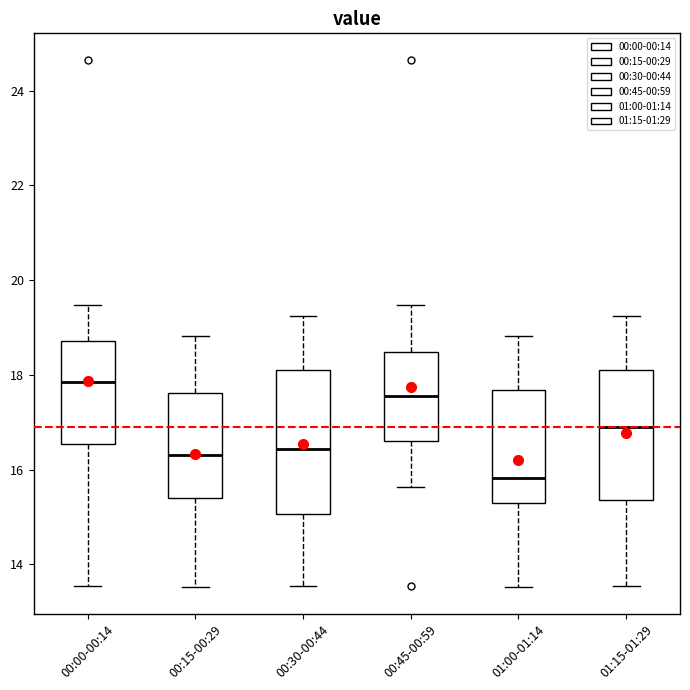

Reading left to right, read every box against the y-axis: the position of its median line, the range the box covers, and the ends of its whiskers. The values are not printed on the chart, so give them approximately, as read against the axis.

00:00-00:14: median 17.8, box 16.6 to 18.8, whiskers 13.6 to 19.4
00:15-00:29: median 16.4, box 15.4 to 17.6, whiskers 13.6 to 18.8
00:30-00:44: median 16.4, box 15.0 to 18.0, whiskers 13.6 to 19.2
00:45-00:59: median 17.6, box 16.6 to 18.4, whiskers 15.6 to 19.4
01:00-01:14: median 15.8, box 15.2 to 17.6, whiskers 13.6 to 18.8
01:15-01:29: median 16.8, box 15.4 to 18.0, whiskers 13.6 to 19.2